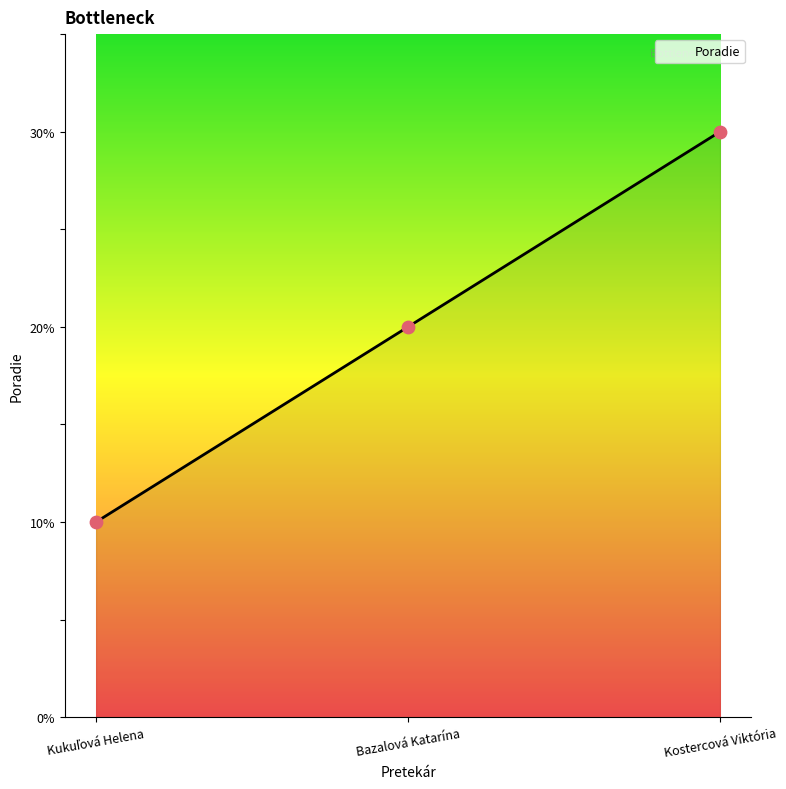

Between Kostercová Viktória and Kukuľová Helena, which is larger?

Kostercová Viktória